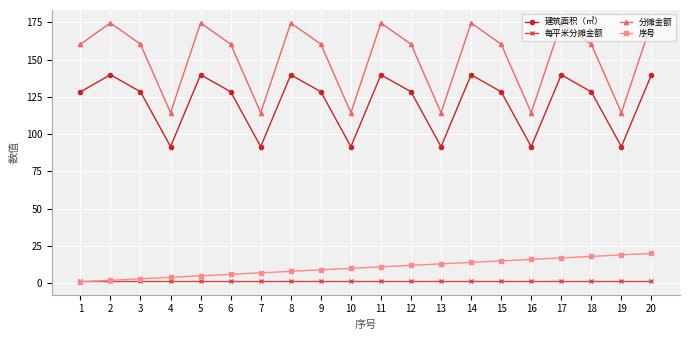

How many categories are shown in the chart?

20